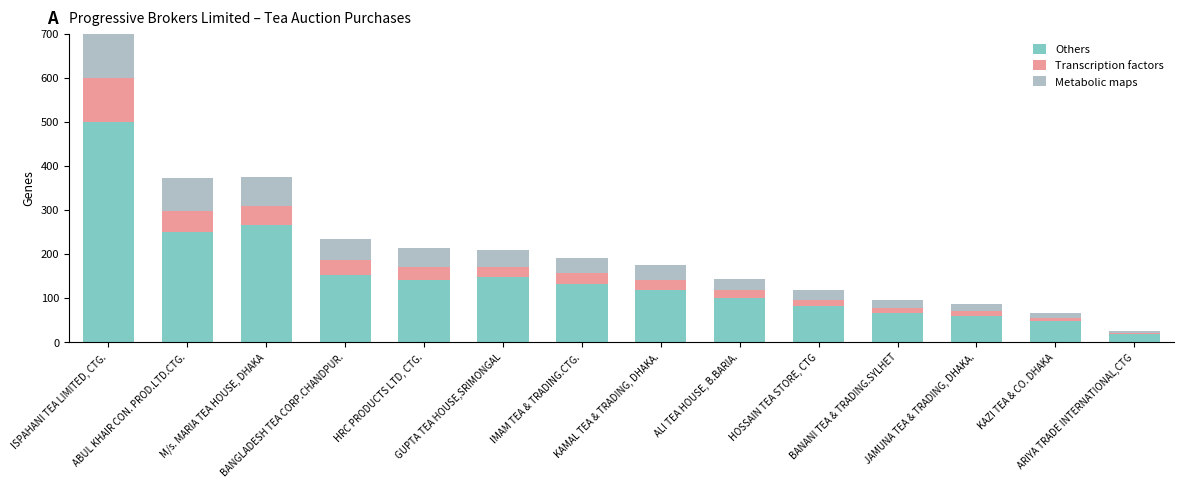

Rank the series at GUPTA TEA HOUSE,SRIMONGAL from lowest to highest value.

Transcription factors, Metabolic maps, Others